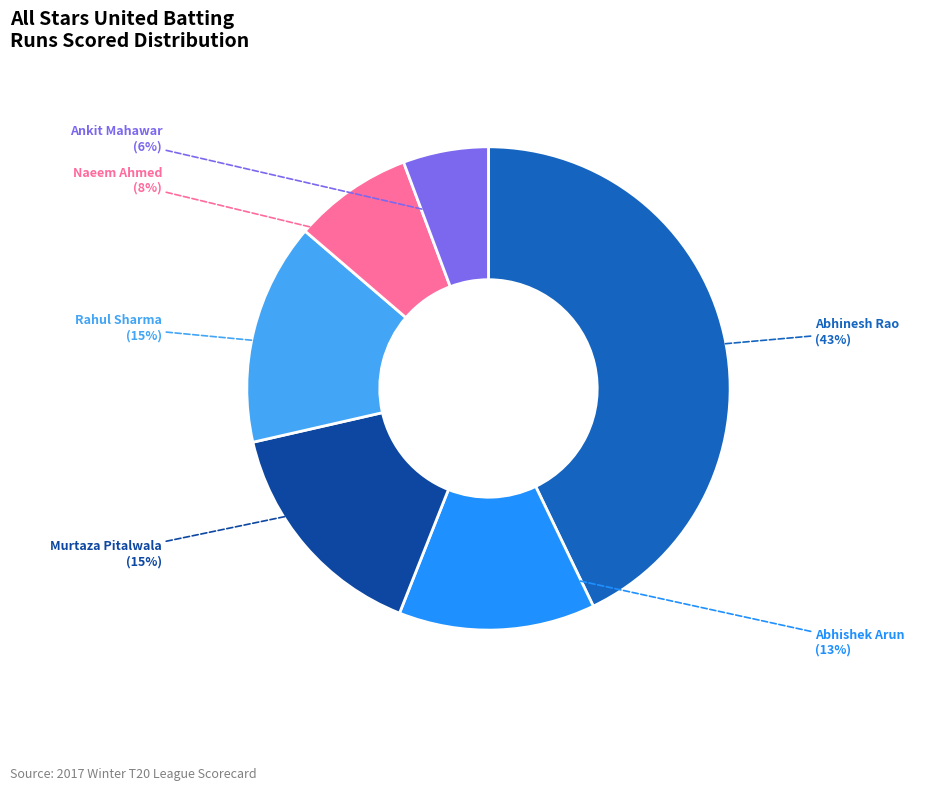

True or false: Naeem Ahmed accounts for 8% of the total.

True